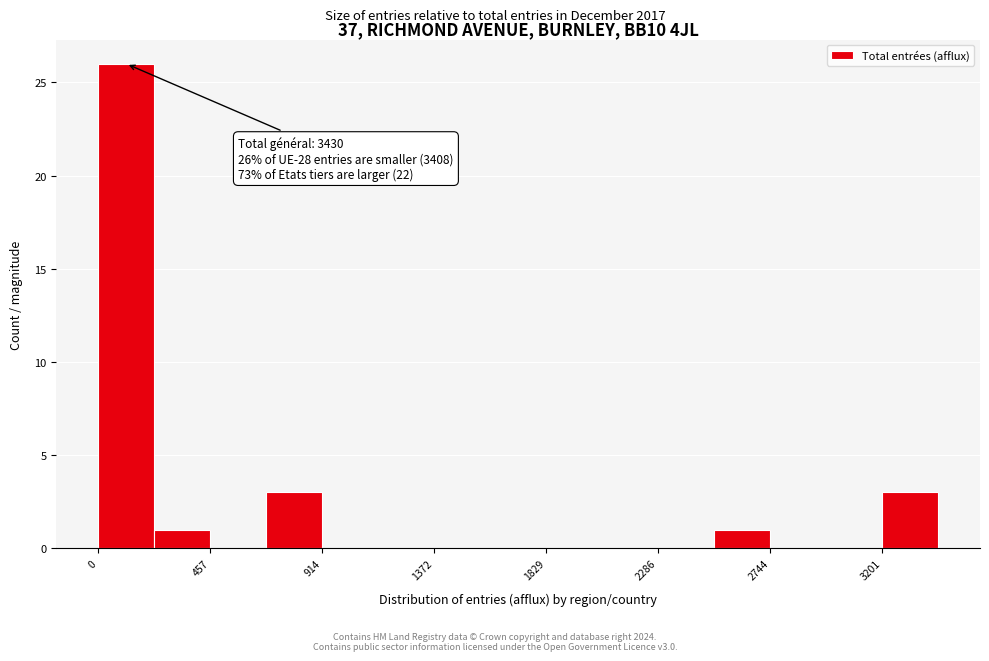

Which range on the x-axis has the tallest bar?

0 to 250